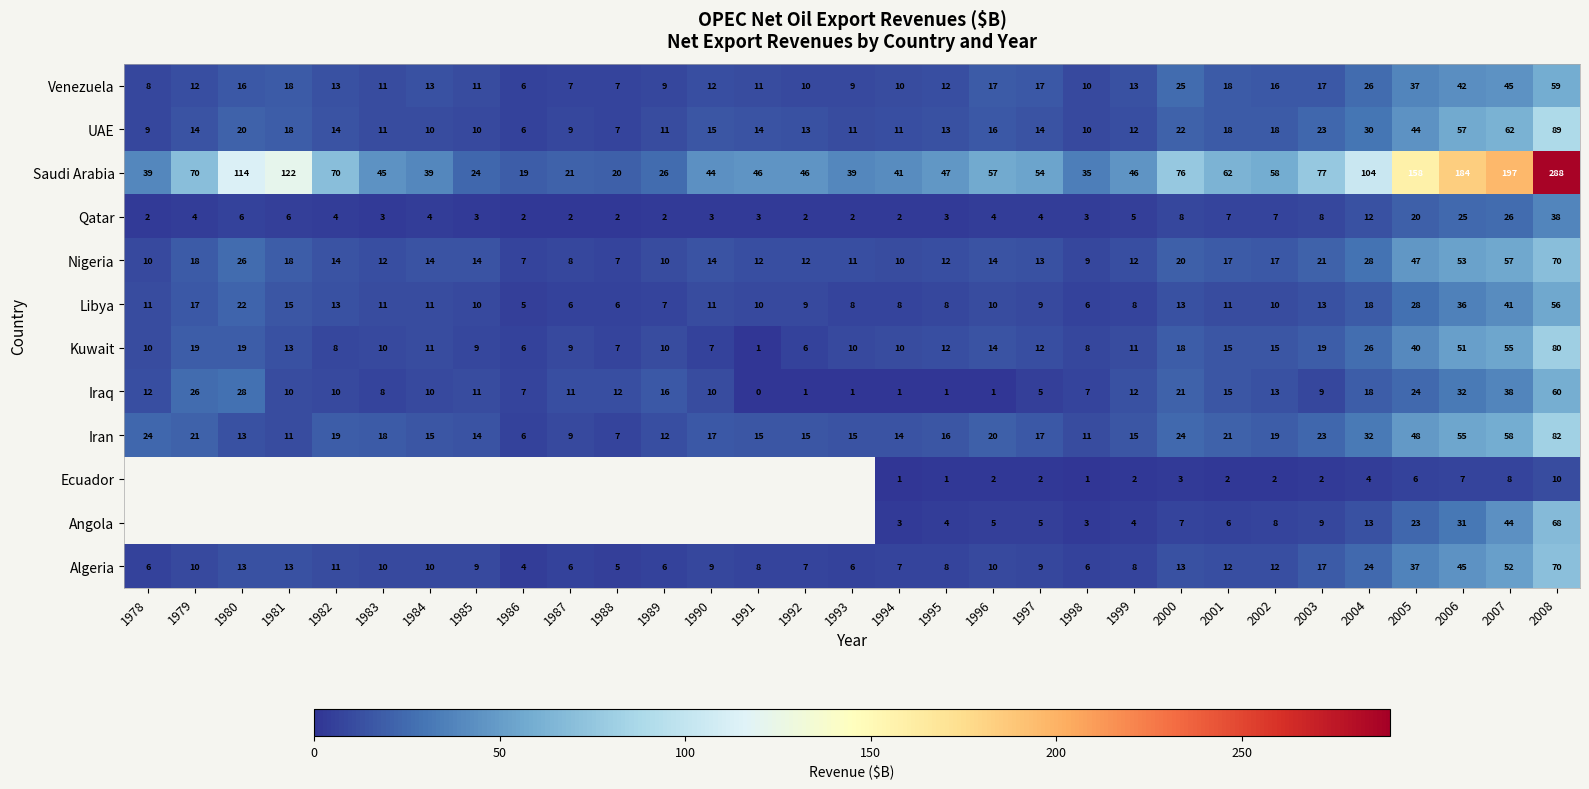

Which category has the highest value in the Saudi Arabia series?

2008